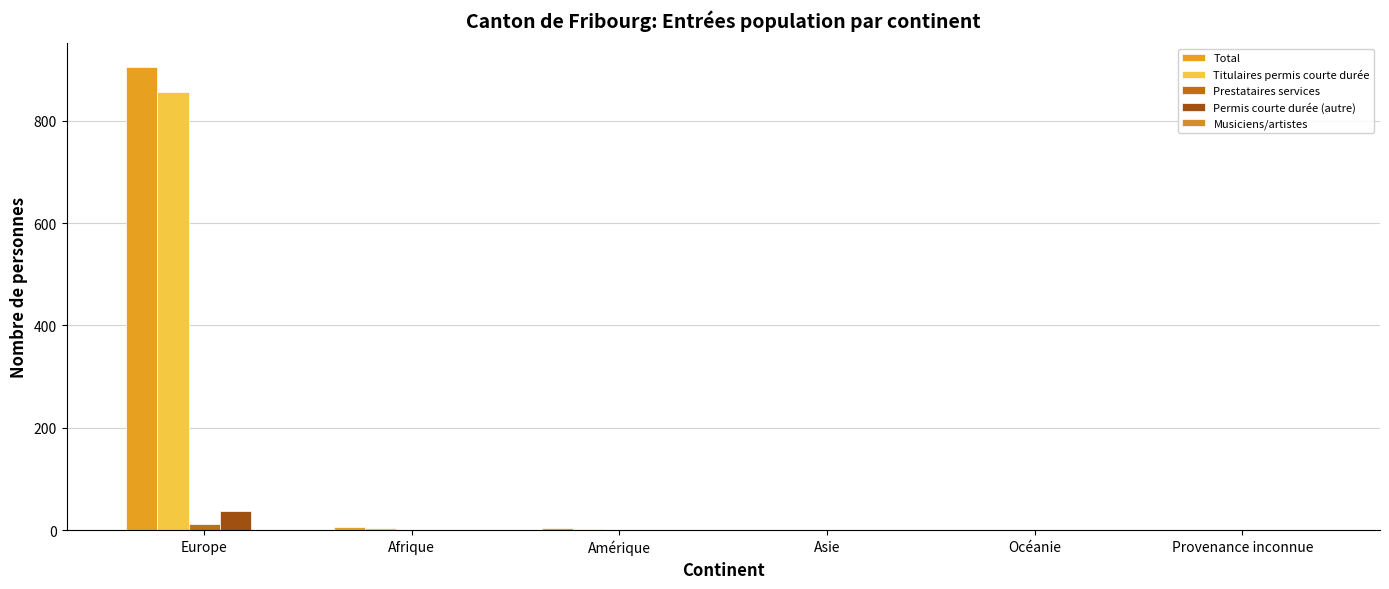

How many data points does each series have?

6